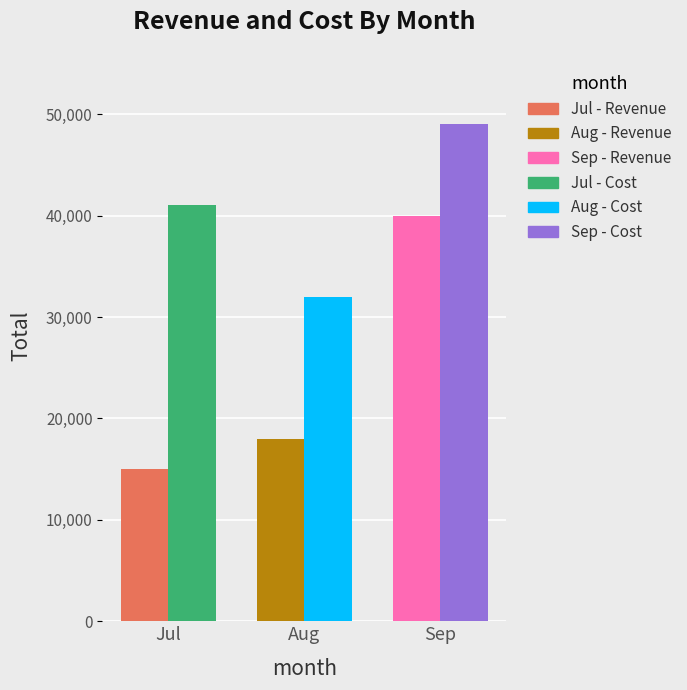

What is the difference between the highest and lowest values at Jul?

26000